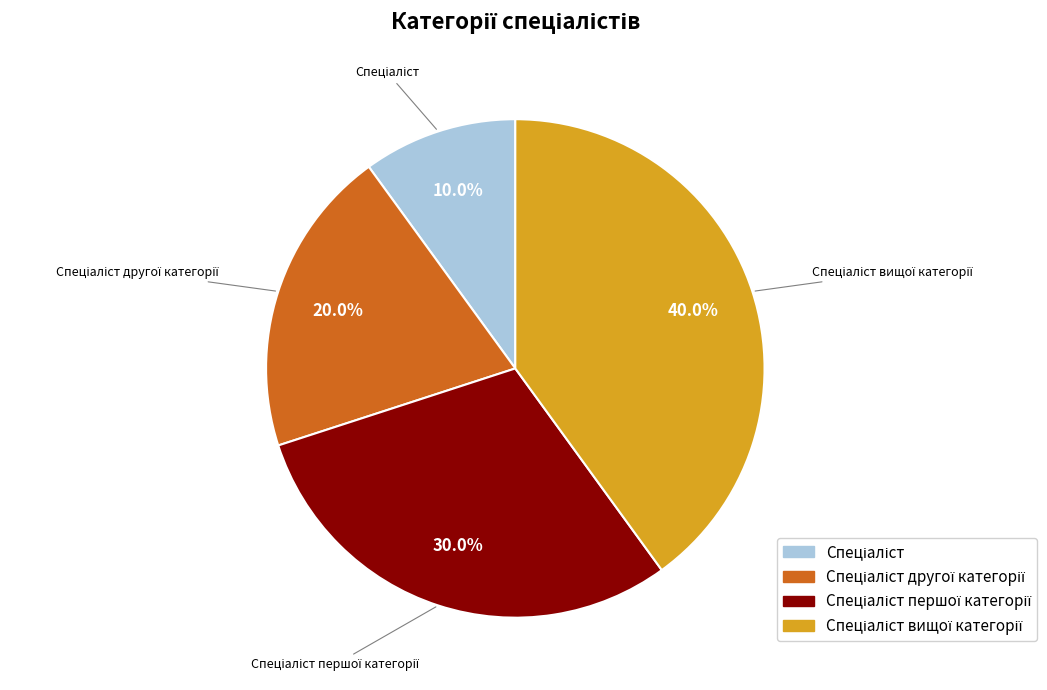

Is there any slice that represents more than half of the pie?

No